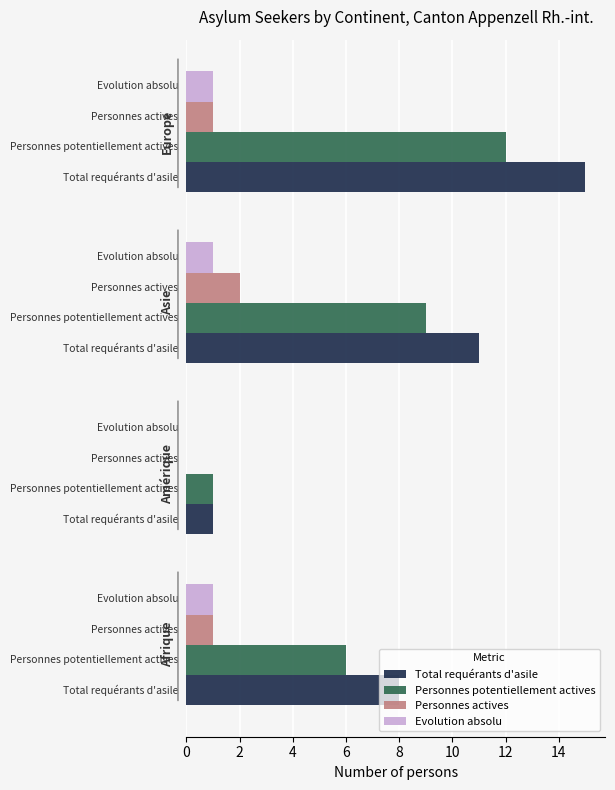

What is the sum of all Personnes potentiellement actives values?

28